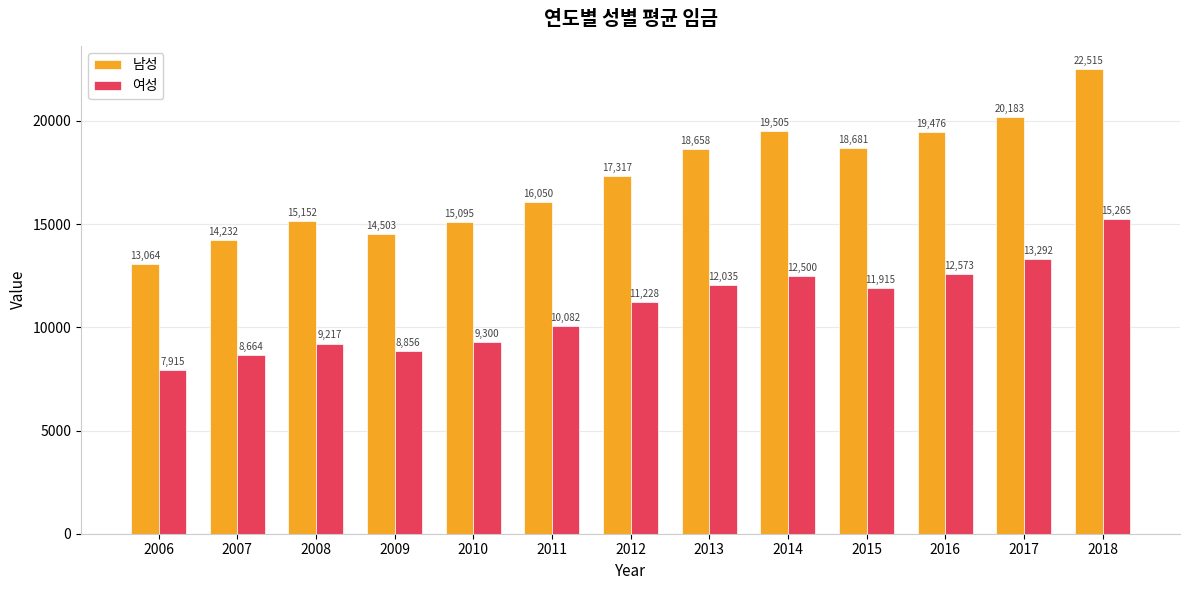

Reading left to right, list all the values displayed in this chart.

남성: 2006=13064	2007=14232	2008=15152	2009=14503	2010=15095	2011=16050	2012=17317	2013=18658	2014=19505	2015=18681	2016=19476	2017=20183	2018=22515
여성: 2006=7915	2007=8664	2008=9217	2009=8856	2010=9300	2011=10082	2012=11228	2013=12035	2014=12500	2015=11915	2016=12573	2017=13292	2018=15265